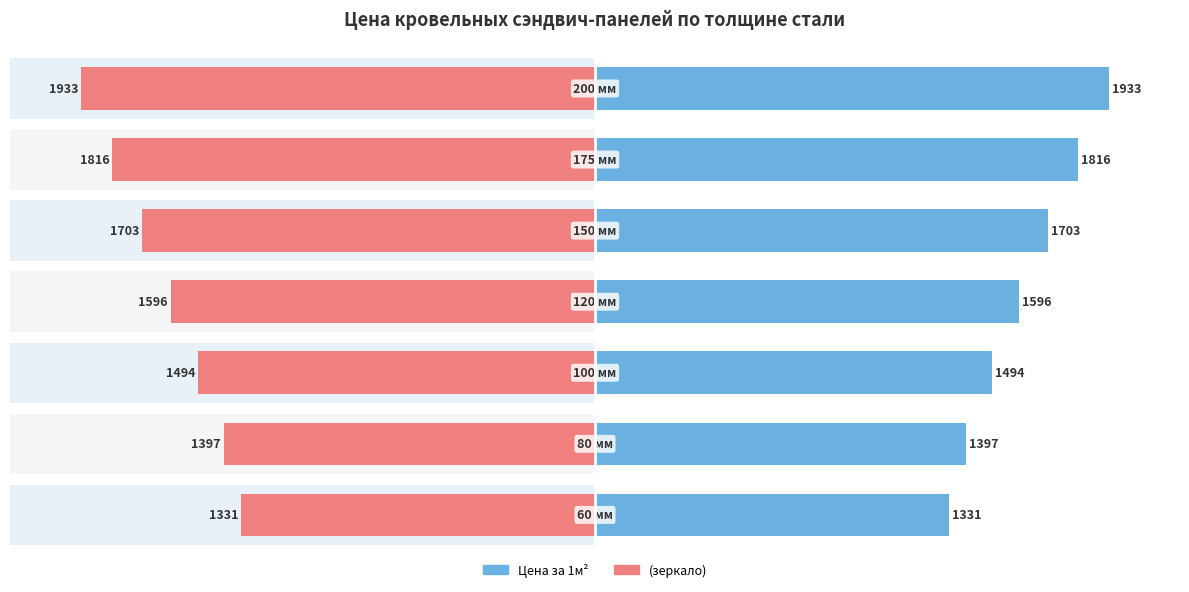

How many bars are there in each group?

2